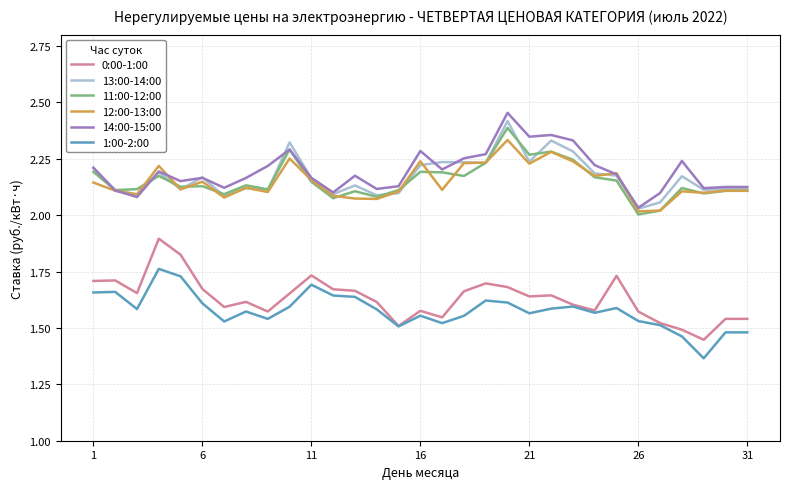

True or false: 13:00-14:00 and 1:00-2:00 cross at least once.

False